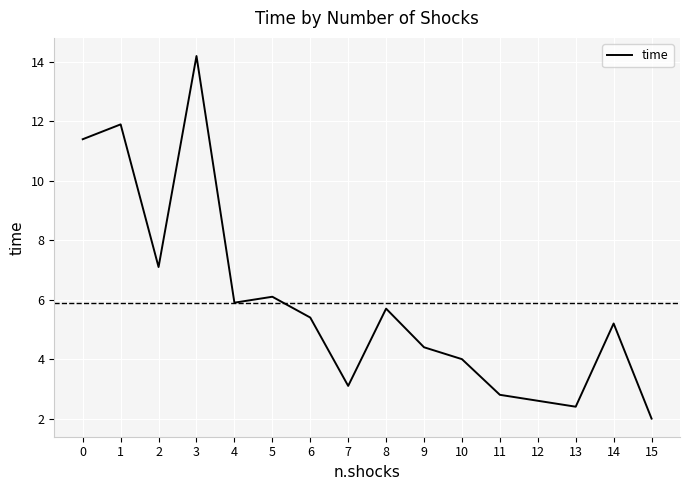

Reading right to left, extract all data points from this chart.

15=2.0	14=5.2	13=2.4	12=2.6	11=2.8	10=4.0	9=4.4	8=5.7	7=3.1	6=5.4	5=6.1	4=5.9	3=14.2	2=7.1	1=11.9	0=11.4